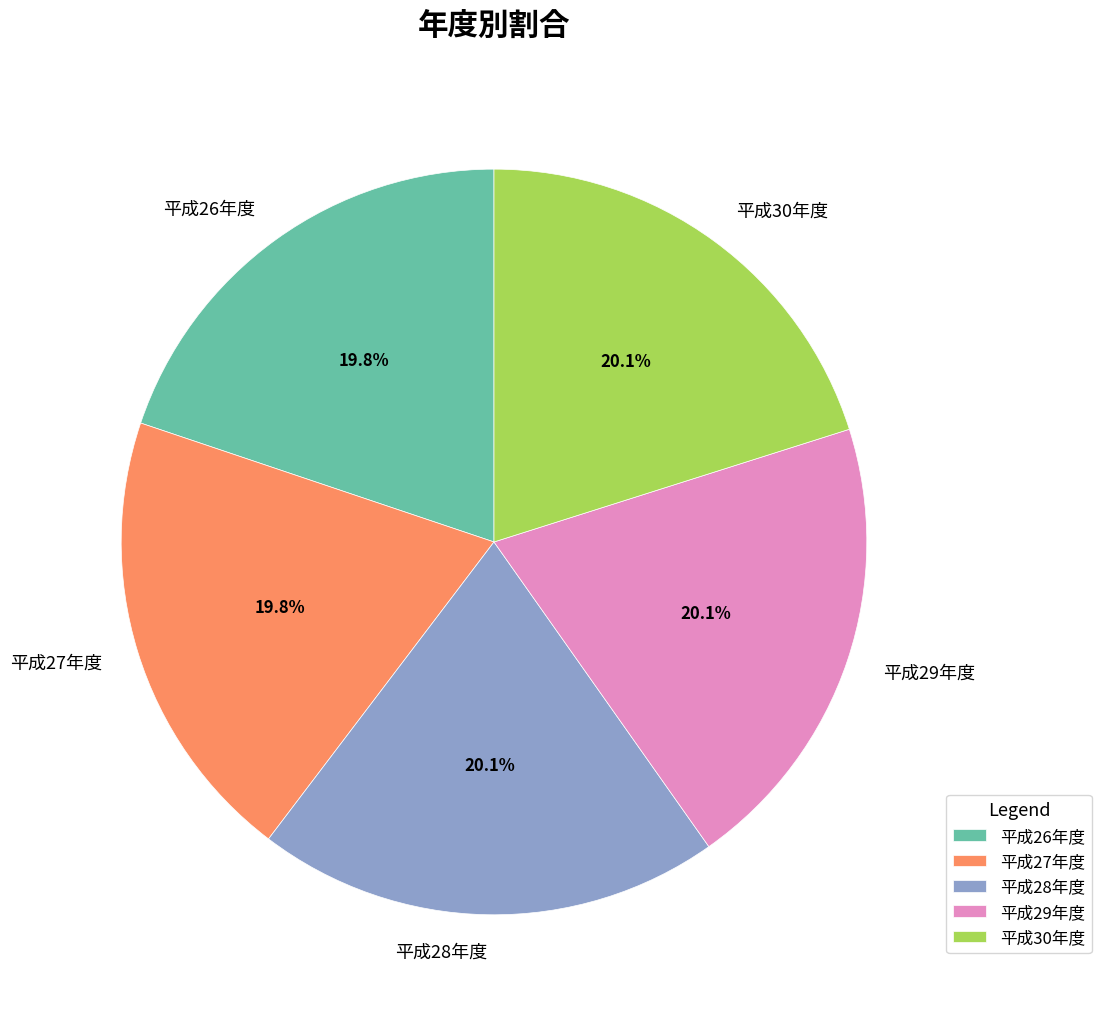

Does 平成29年度 account for over 50% of the chart?

No